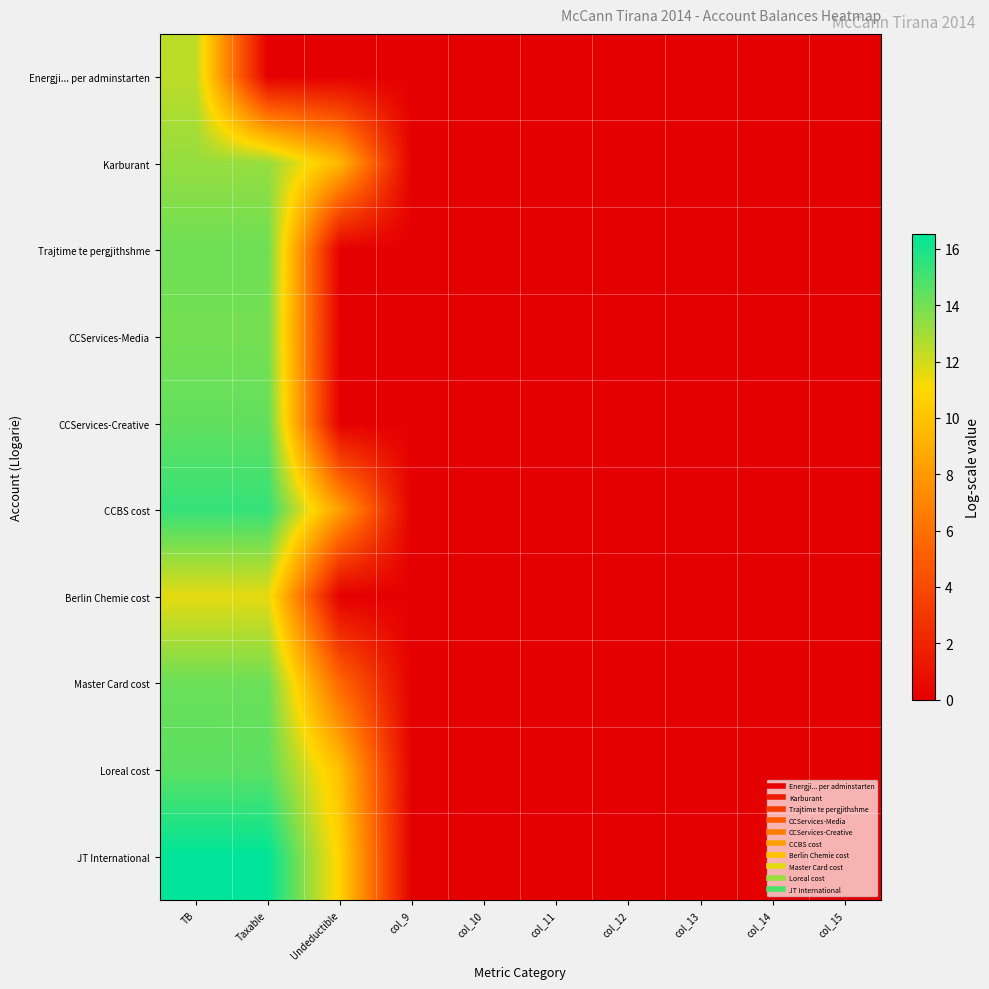

At how many categories does at least one series exceed 0?

3